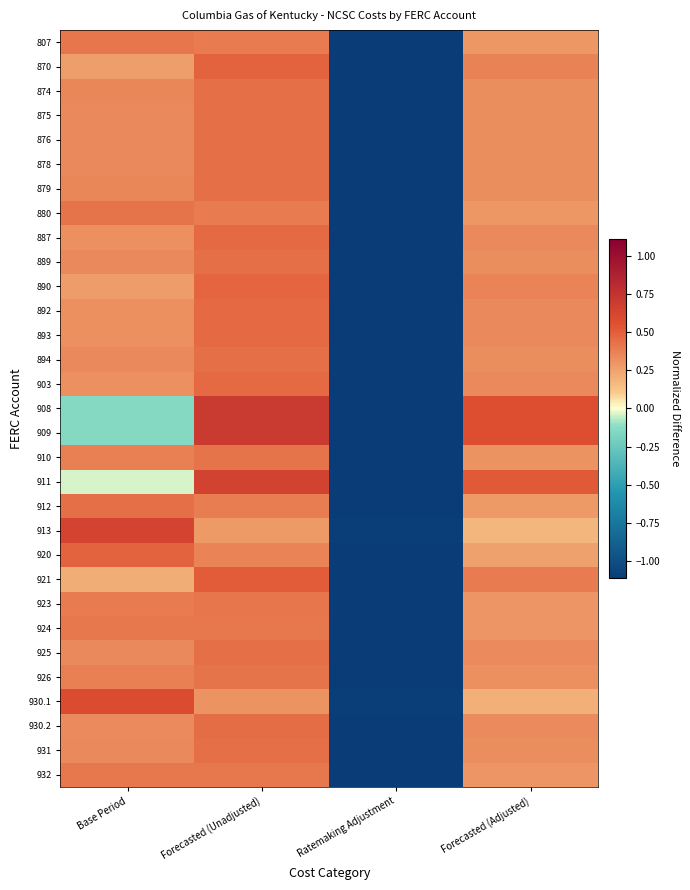

Reading left to right, extract all data points from this chart.

807: Base Period=0.4	Forecasted (Unadjusted)=0.4	Ratemaking Adjustment=-1.1	Forecasted (Adjusted)=0.3
870: Base Period=0.3	Forecasted (Unadjusted)=0.5	Ratemaking Adjustment=-1.1	Forecasted (Adjusted)=0.4
874: Base Period=0.4	Forecasted (Unadjusted)=0.4	Ratemaking Adjustment=-1.1	Forecasted (Adjusted)=0.3
875: Base Period=0.3	Forecasted (Unadjusted)=0.4	Ratemaking Adjustment=-1.1	Forecasted (Adjusted)=0.3
876: Base Period=0.3	Forecasted (Unadjusted)=0.4	Ratemaking Adjustment=-1.1	Forecasted (Adjusted)=0.3
878: Base Period=0.3	Forecasted (Unadjusted)=0.4	Ratemaking Adjustment=-1.1	Forecasted (Adjusted)=0.3
879: Base Period=0.3	Forecasted (Unadjusted)=0.4	Ratemaking Adjustment=-1.1	Forecasted (Adjusted)=0.3
880: Base Period=0.4	Forecasted (Unadjusted)=0.4	Ratemaking Adjustment=-1.1	Forecasted (Adjusted)=0.3
887: Base Period=0.3	Forecasted (Unadjusted)=0.5	Ratemaking Adjustment=-1.1	Forecasted (Adjusted)=0.3
889: Base Period=0.3	Forecasted (Unadjusted)=0.4	Ratemaking Adjustment=-1.1	Forecasted (Adjusted)=0.3
890: Base Period=0.3	Forecasted (Unadjusted)=0.5	Ratemaking Adjustment=-1.1	Forecasted (Adjusted)=0.4
892: Base Period=0.3	Forecasted (Unadjusted)=0.5	Ratemaking Adjustment=-1.1	Forecasted (Adjusted)=0.3
893: Base Period=0.3	Forecasted (Unadjusted)=0.5	Ratemaking Adjustment=-1.1	Forecasted (Adjusted)=0.3
894: Base Period=0.3	Forecasted (Unadjusted)=0.4	Ratemaking Adjustment=-1.1	Forecasted (Adjusted)=0.3
903: Base Period=0.3	Forecasted (Unadjusted)=0.5	Ratemaking Adjustment=-1.1	Forecasted (Adjusted)=0.3
908: Base Period=-0.1	Forecasted (Unadjusted)=0.7	Ratemaking Adjustment=-1.1	Forecasted (Adjusted)=0.6
909: Base Period=-0.1	Forecasted (Unadjusted)=0.7	Ratemaking Adjustment=-1.1	Forecasted (Adjusted)=0.6
910: Base Period=0.4	Forecasted (Unadjusted)=0.4	Ratemaking Adjustment=-1.1	Forecasted (Adjusted)=0.3
911: Base Period=-0.0	Forecasted (Unadjusted)=0.6	Ratemaking Adjustment=-1.1	Forecasted (Adjusted)=0.5
912: Base Period=0.4	Forecasted (Unadjusted)=0.4	Ratemaking Adjustment=-1.1	Forecasted (Adjusted)=0.3
913: Base Period=0.6	Forecasted (Unadjusted)=0.3	Ratemaking Adjustment=-1.1	Forecasted (Adjusted)=0.2
920: Base Period=0.5	Forecasted (Unadjusted)=0.4	Ratemaking Adjustment=-1.1	Forecasted (Adjusted)=0.3
921: Base Period=0.2	Forecasted (Unadjusted)=0.5	Ratemaking Adjustment=-1.1	Forecasted (Adjusted)=0.4
923: Base Period=0.4	Forecasted (Unadjusted)=0.4	Ratemaking Adjustment=-1.1	Forecasted (Adjusted)=0.3
924: Base Period=0.4	Forecasted (Unadjusted)=0.4	Ratemaking Adjustment=-1.1	Forecasted (Adjusted)=0.3
925: Base Period=0.3	Forecasted (Unadjusted)=0.4	Ratemaking Adjustment=-1.1	Forecasted (Adjusted)=0.3
926: Base Period=0.4	Forecasted (Unadjusted)=0.4	Ratemaking Adjustment=-1.1	Forecasted (Adjusted)=0.3
930.1: Base Period=0.6	Forecasted (Unadjusted)=0.3	Ratemaking Adjustment=-1.1	Forecasted (Adjusted)=0.2
930.2: Base Period=0.3	Forecasted (Unadjusted)=0.4	Ratemaking Adjustment=-1.1	Forecasted (Adjusted)=0.3
931: Base Period=0.3	Forecasted (Unadjusted)=0.4	Ratemaking Adjustment=-1.1	Forecasted (Adjusted)=0.3
932: Base Period=0.4	Forecasted (Unadjusted)=0.4	Ratemaking Adjustment=-1.1	Forecasted (Adjusted)=0.3